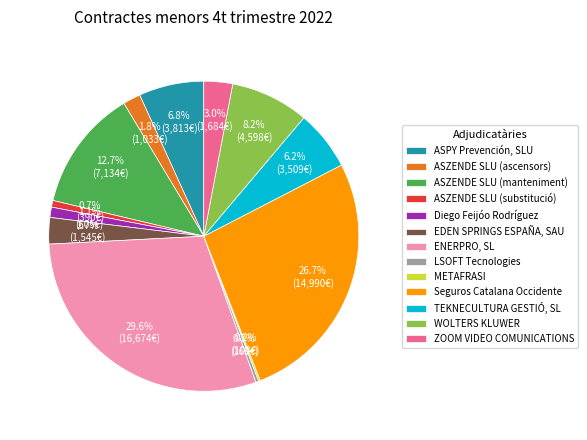

Is ASZENDE SLU (ascensors) the majority of the pie?

No